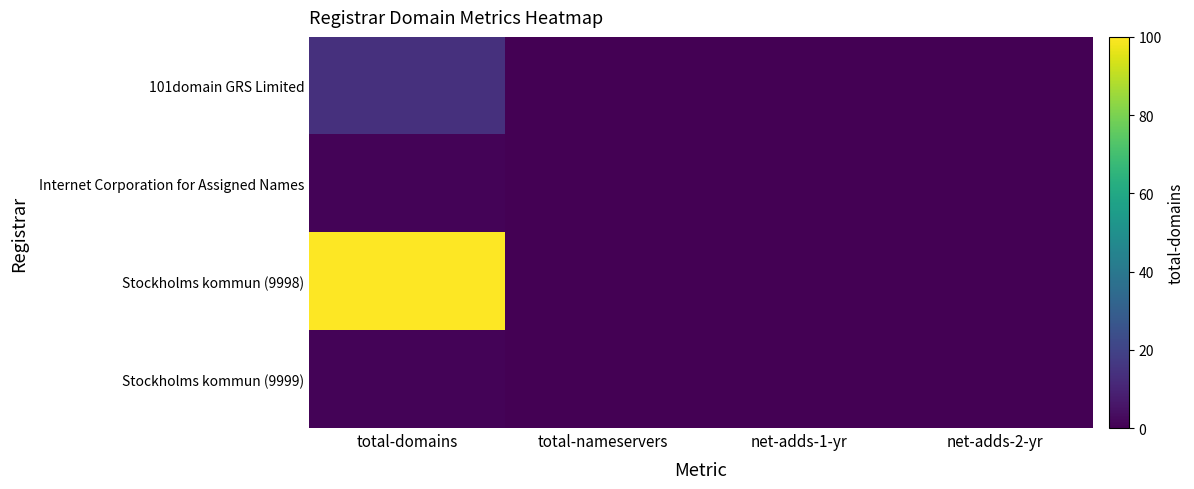

Which series has the widest spread of values?

Stockholms kommun (9998)